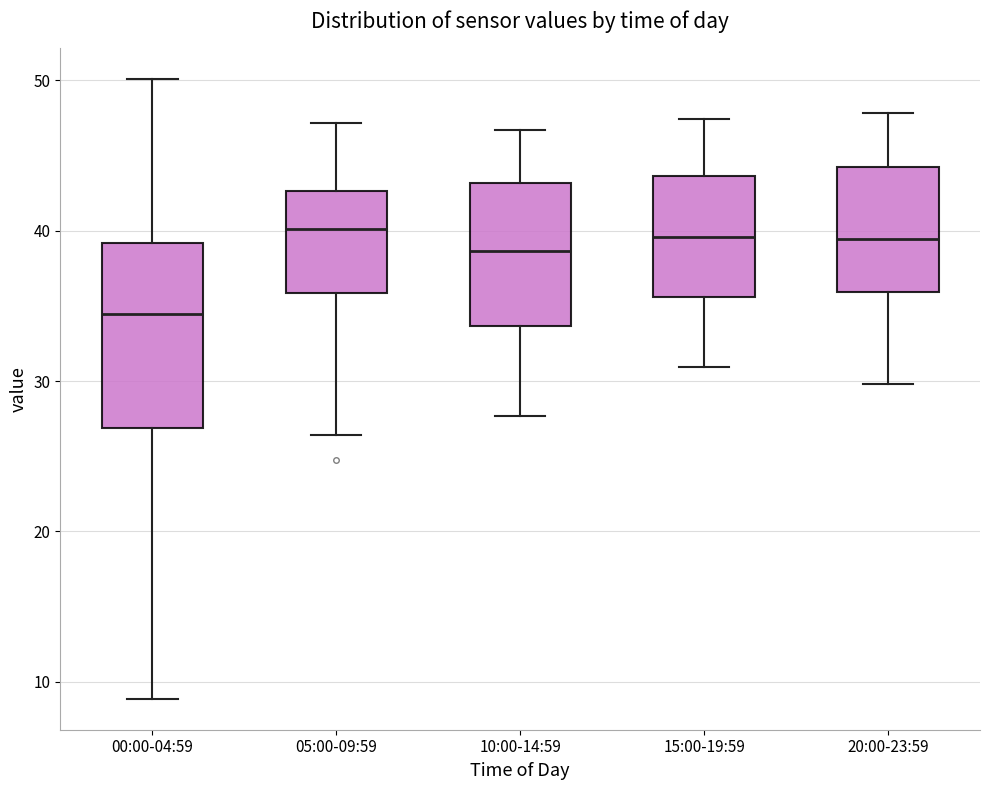

Where is the lower edge of the box for 15:00-19:59 on the y-axis? The values are not printed on the chart, so give them approximately, as read against the axis.

36